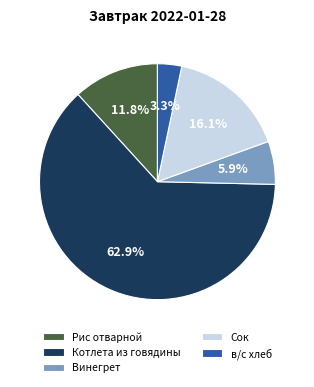

Rank the categories by value from lowest to highest.

в/с хлеб, Винегрет, Рис отварной, Сок, Котлета из говядины